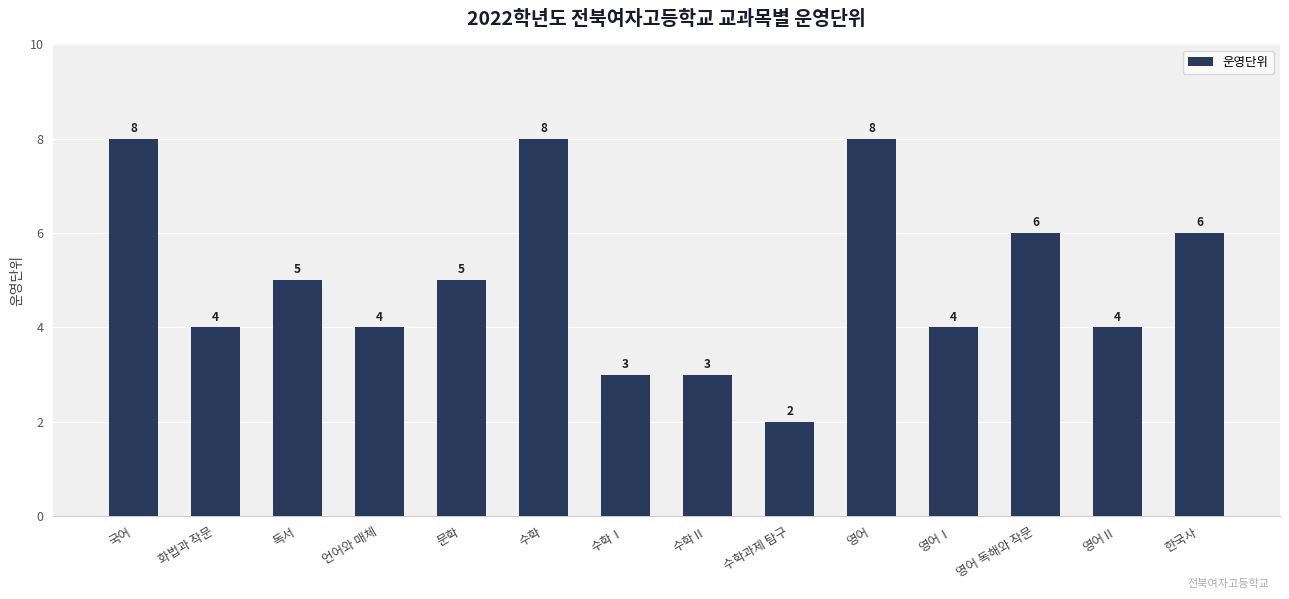

Reading left to right, extract all data points from this chart.

국어=8	화법과 작문=4	독서=5	언어와 매체=4	문학=5	수학=8	수학Ⅰ=3	수학Ⅱ=3	수학과제 탐구=2	영어=8	영어Ⅰ=4	영어 독해와 작문=6	영어Ⅱ=4	한국사=6